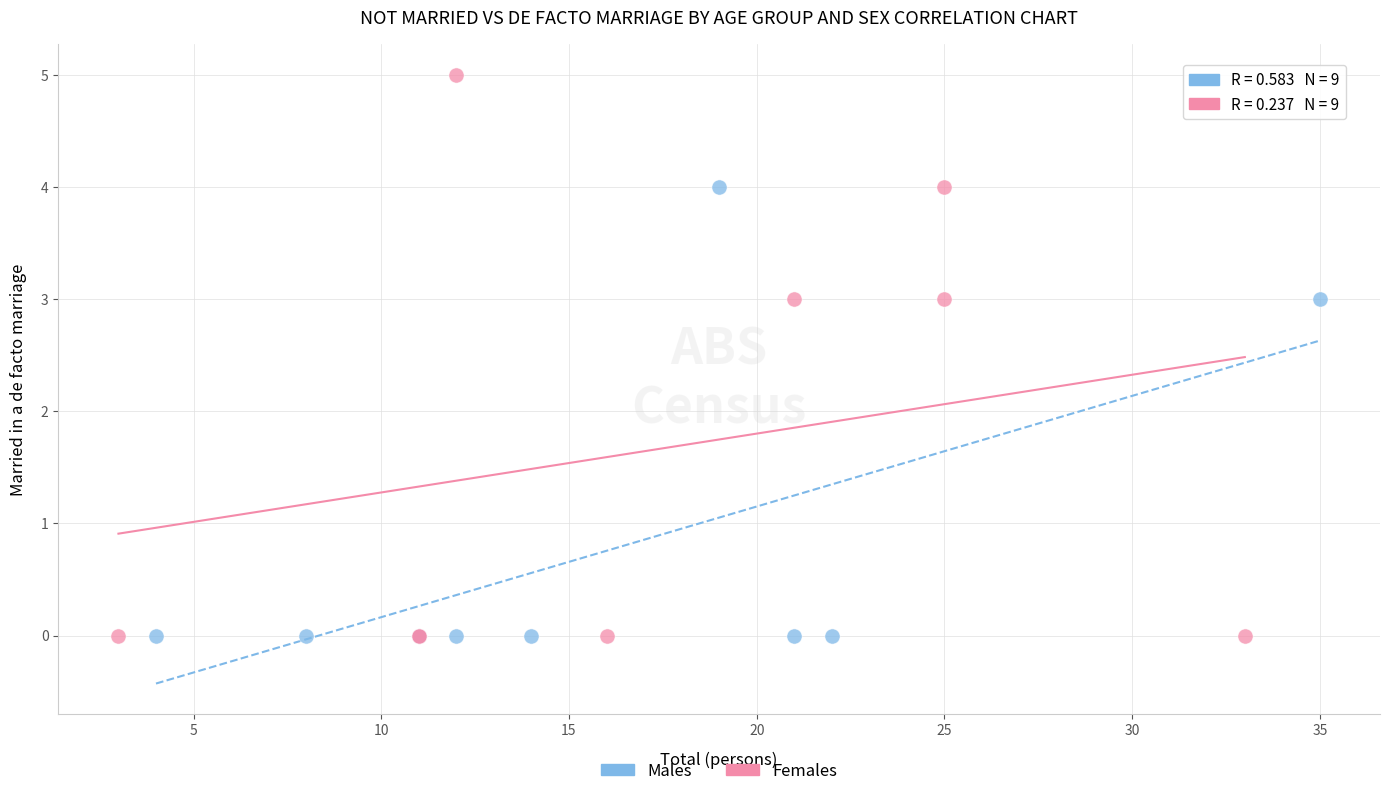

Which series contains the highest Y value?

Females